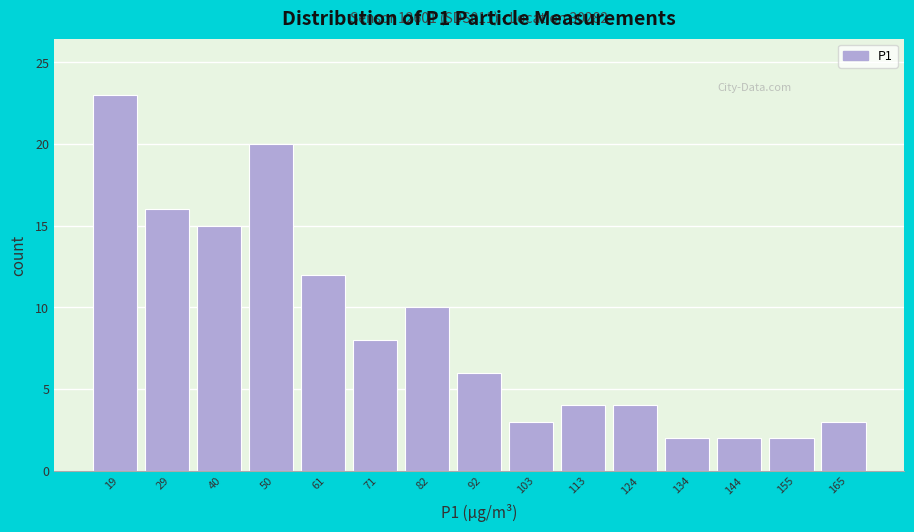

Over which range of the x-axis is the bar tallest?

14 to 24